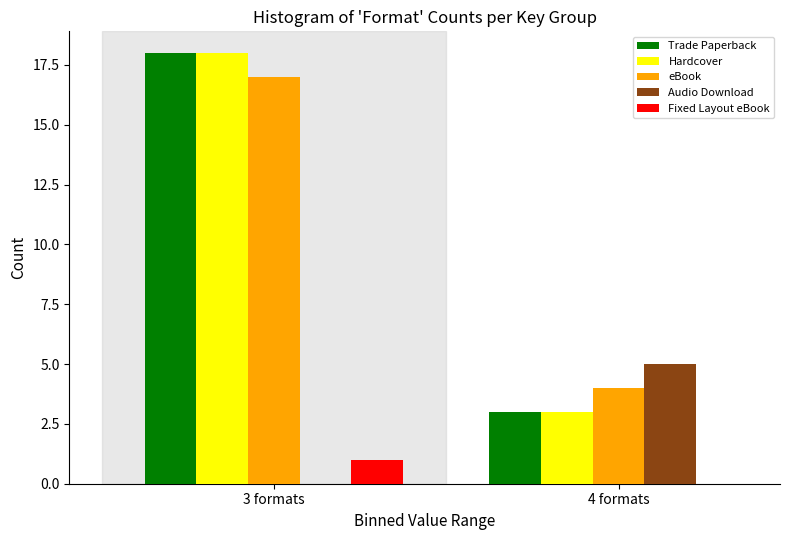

Reading left to right, list all the values displayed in this chart.

Trade Paperback: 3 formats=18	4 formats=3
Hardcover: 3 formats=18	4 formats=3
eBook: 3 formats=17	4 formats=4
Audio Download: 3 formats=0	4 formats=5
Fixed Layout eBook: 3 formats=1	4 formats=0